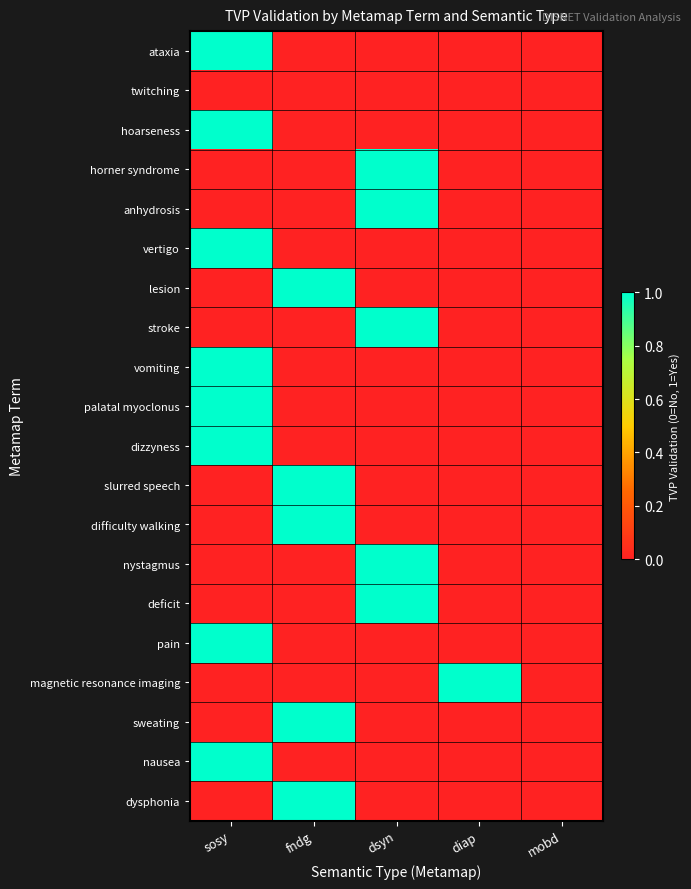

What is the total value across all series at diap?

1